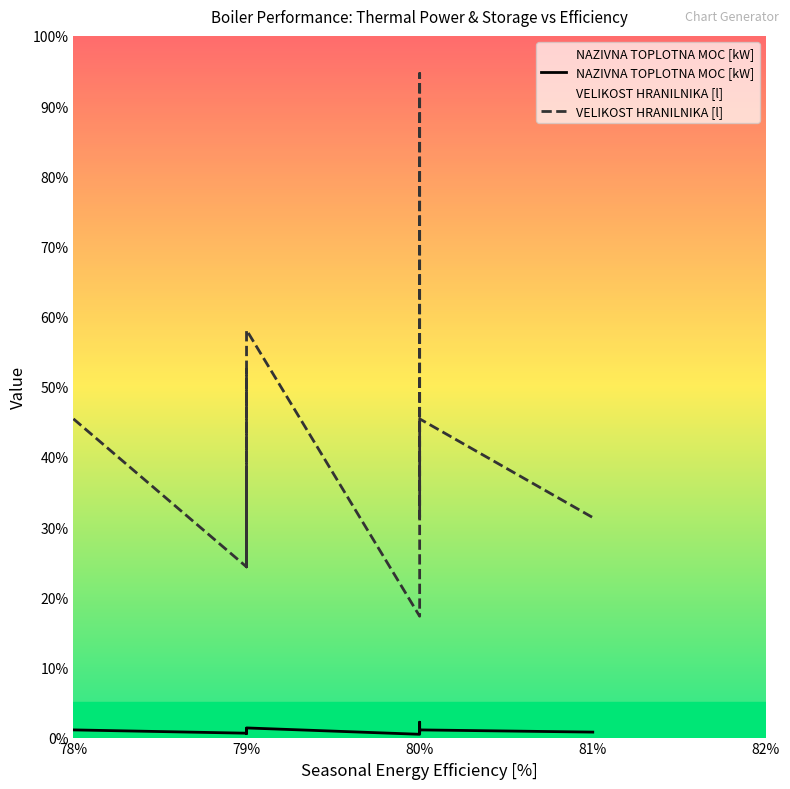

How many categories are shown in the chart?

20